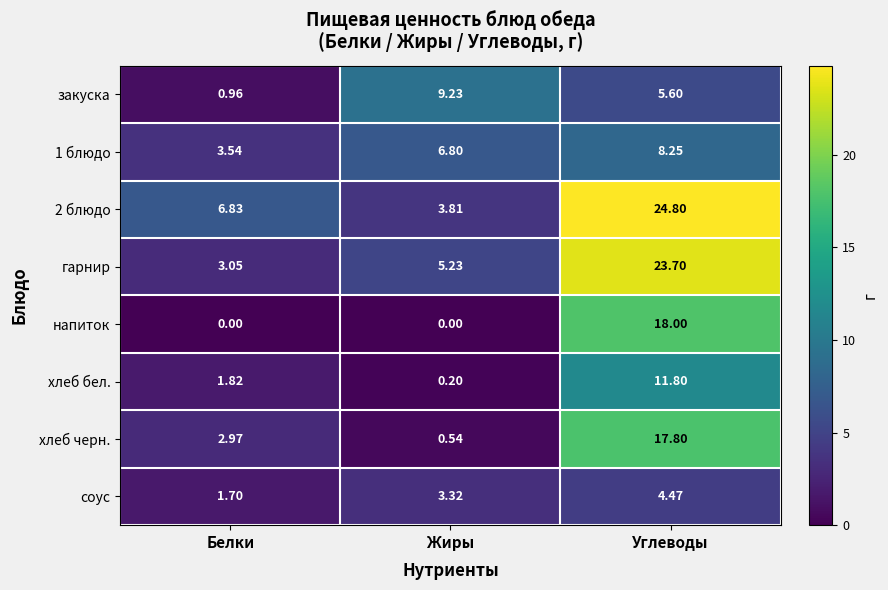

At which label does гарнир first exceed 5?

Жиры